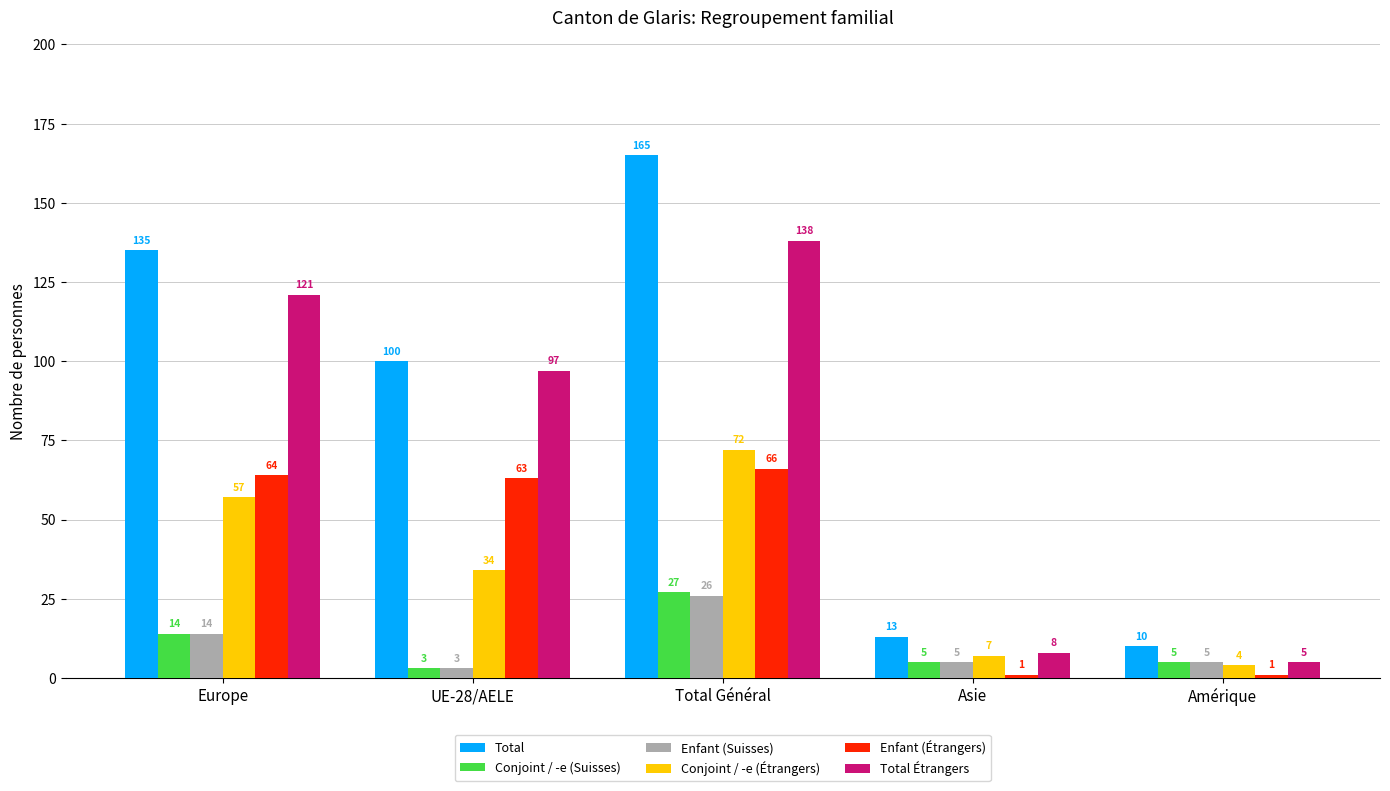

Reading left to right, transcribe all the data shown in this chart.

Total: Europe=135	UE-28/AELE=100	Total Général=165	Asie=13	Amérique=10
Conjoint / -e (Suisses): Europe=14	UE-28/AELE=3	Total Général=27	Asie=5	Amérique=5
Enfant (Suisses): Europe=14	UE-28/AELE=3	Total Général=26	Asie=5	Amérique=5
Conjoint / -e (Étrangers): Europe=57	UE-28/AELE=34	Total Général=72	Asie=7	Amérique=4
Enfant (Étrangers): Europe=64	UE-28/AELE=63	Total Général=66	Asie=1	Amérique=1
Total Étrangers: Europe=121	UE-28/AELE=97	Total Général=138	Asie=8	Amérique=5